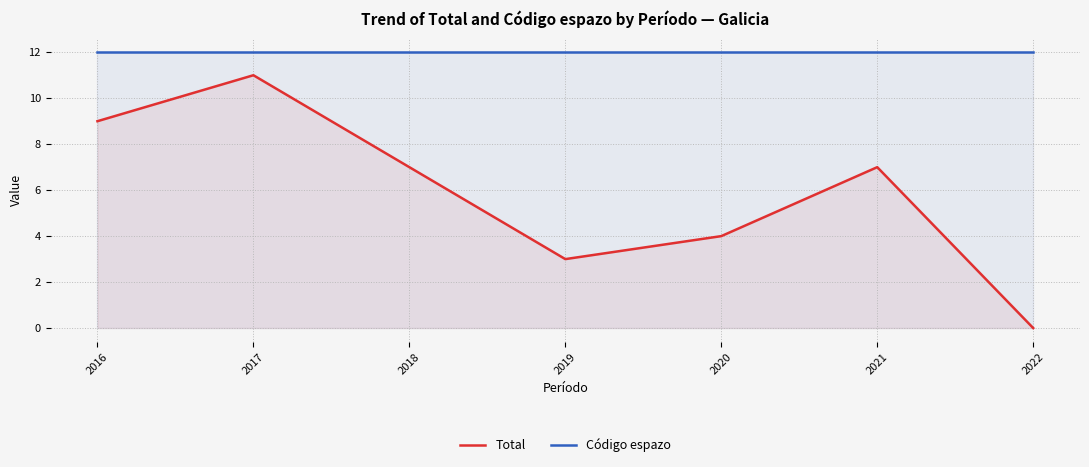

What is the difference between the Total values at 2021 and 2020?

3